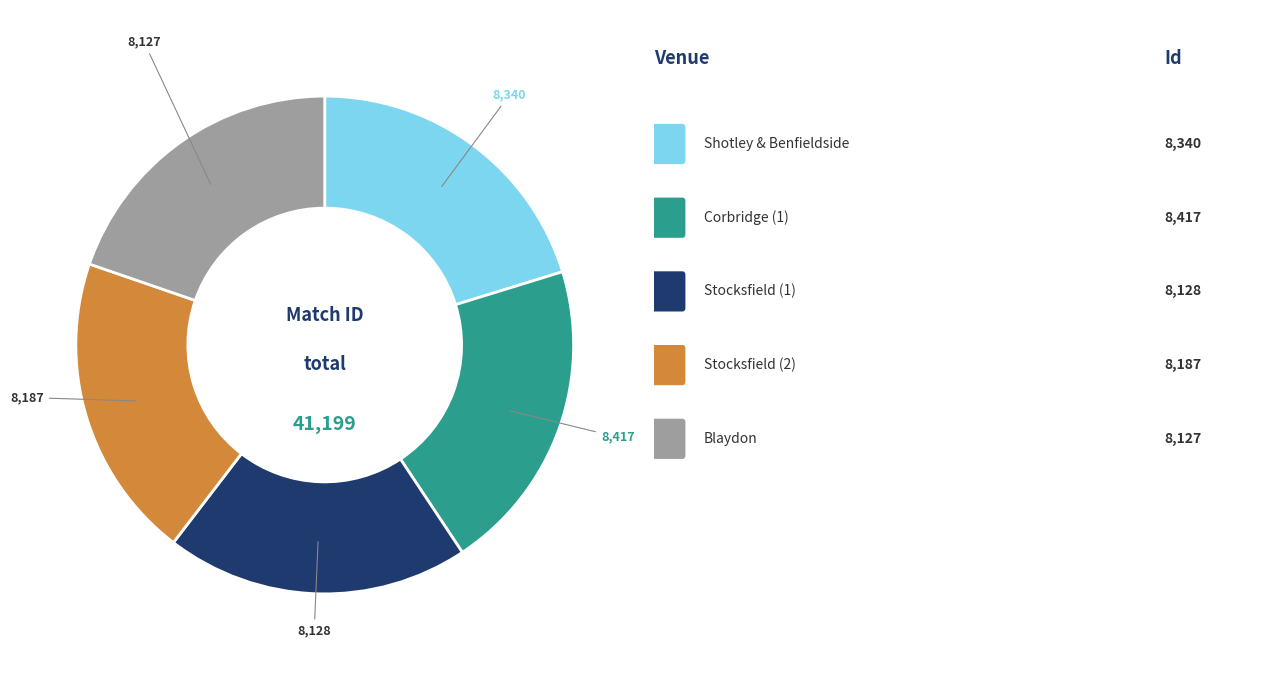

Does any single category account for the majority?

No